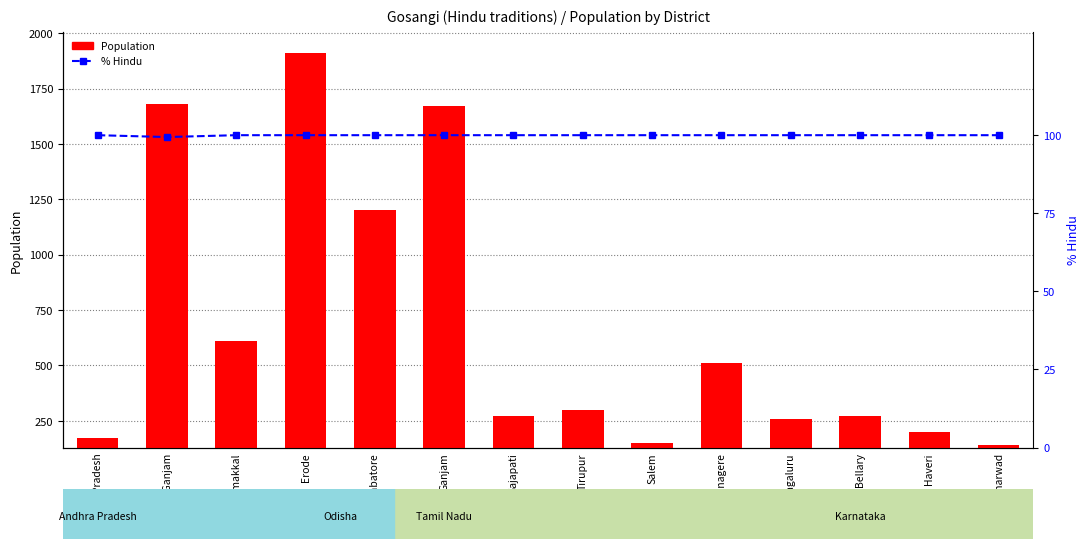

At how many categories does at least one series exceed 283?

7